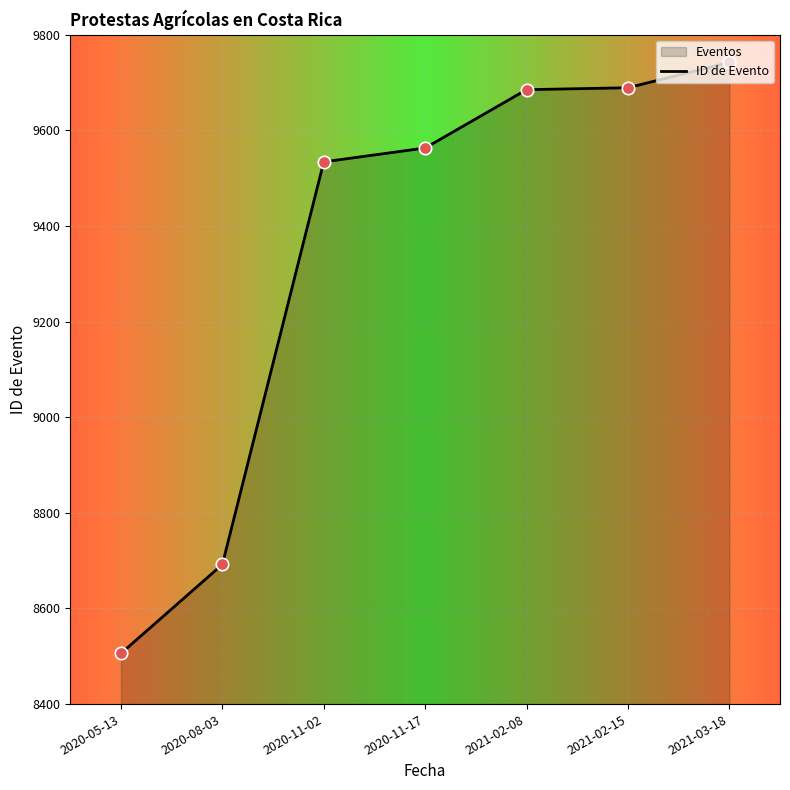

Approximately how many times larger is the value at 2020-05-13 compared to 2021-02-08?

0.9